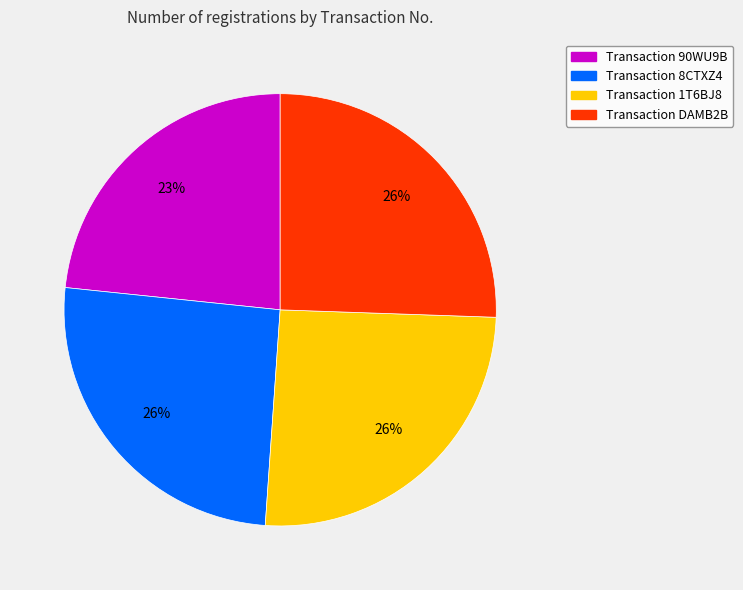

To the nearest percent, what is the average slice percentage?

25%